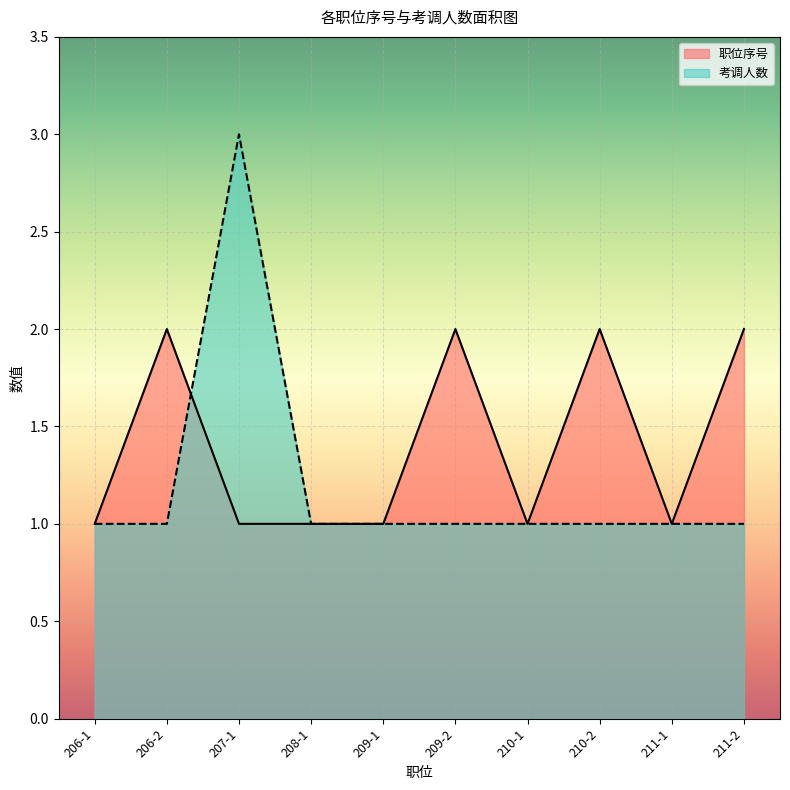

True or false: 职位序号 has a value of 1 at 207-1.

False